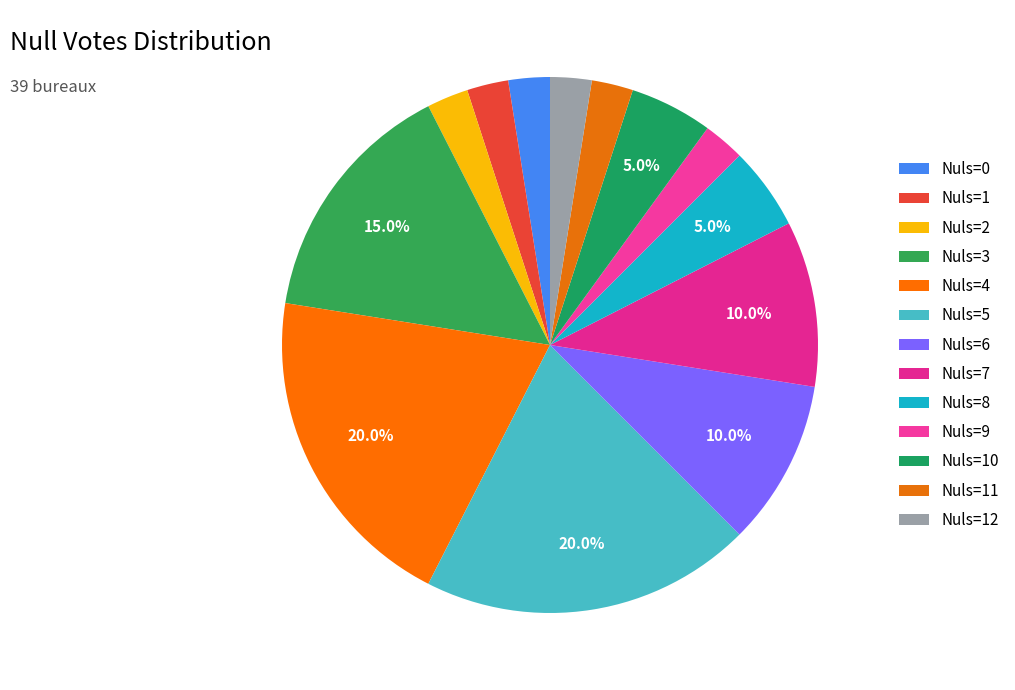

To the nearest percent, what is the difference between the Nuls=4 and Nuls=8 slice percentages?

15%